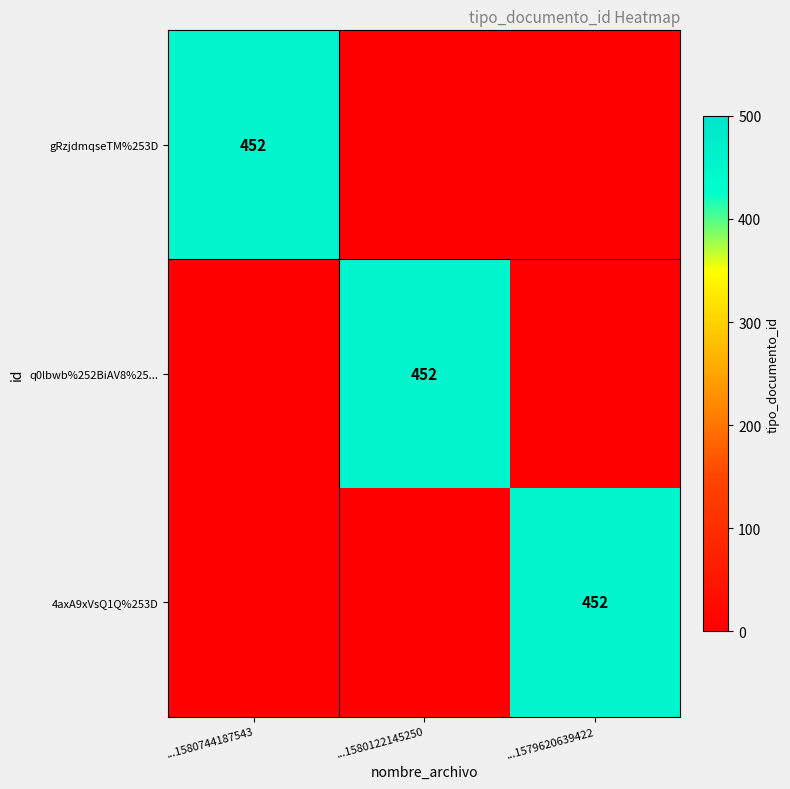

Is it true that q0lbwb%252BiAV8%25... equals 452 at ...1580122145250?

True